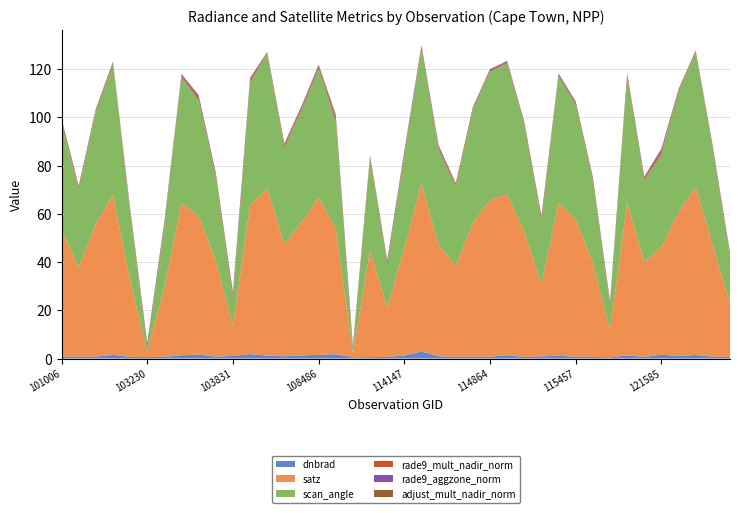

Reading left to right, extract all data points from this chart.

dnbrad: 0.9	0.7	0.7	1.5	0.7	0.6	0.7	1.3	1.6	0.8	1.1	1.8	1.2	0.9	1.3	1.5	1.8	0.5	0.6	0.7	1.2	2.9	1.0	0.7	0.8	0.7	1.4	0.6	0.9	1.1	0.8	0.7	0.5	1.3	0.7	1.6	1.0	1.5	0.7	0.7
satz: 52.5	37.1	55.1	66.4	32.0	1.9	28.9	63.2	57.4	39.9	12.6	61.6	69.4	46.5	55.2	65.2	52.3	1.4	44.4	20.3	44.6	69.5	46.1	37.8	55.5	65.0	66.7	51.9	29.9	63.5	56.8	39.0	11.4	63.5	39.2	44.7	59.8	69.6	46.1	21.9
scan_angle: 44.5	32.3	46.5	54.2	27.9	1.7	25.3	52.1	48.2	34.6	11.1	51.1	55.9	40.0	46.6	53.4	44.4	1.2	38.2	17.9	38.4	56.0	39.6	32.8	46.8	53.3	54.3	44.1	26.1	52.4	47.8	33.8	10.1	52.3	34.0	38.5	49.8	56.0	39.6	19.3
rade9_mult_nadir_norm: 0.6	0.4	0.4	0.4	0.5	0.6	0.6	0.5	0.8	0.6	0.9	0.7	0.3	0.6	0.6	0.7	1.1	0.5	0.3	0.6	0.7	0.7	0.6	0.4	0.4	0.3	0.4	0.4	0.7	0.4	0.4	0.5	0.4	0.5	0.5	0.9	0.4	0.3	0.4	0.6
rade9_aggzone_norm: 0.6	0.4	0.4	0.4	0.5	0.6	0.6	0.5	0.8	0.6	0.9	0.7	0.2	0.6	0.6	0.6	1.1	0.5	0.3	0.5	0.7	0.7	0.6	0.4	0.4	0.4	0.3	0.4	0.7	0.4	0.4	0.5	0.4	0.5	0.5	0.9	0.4	0.3	0.4	0.6
adjust_mult_nadir_norm: 0.6	0.6	0.5	0.3	0.8	1.0	0.8	0.4	0.5	0.7	0.9	0.4	0.2	0.6	0.5	0.4	0.6	1.0	0.6	0.8	0.6	0.2	0.6	0.6	0.5	0.4	0.3	0.6	0.8	0.4	0.5	0.7	0.9	0.4	0.7	0.6	0.4	0.2	0.6	0.8